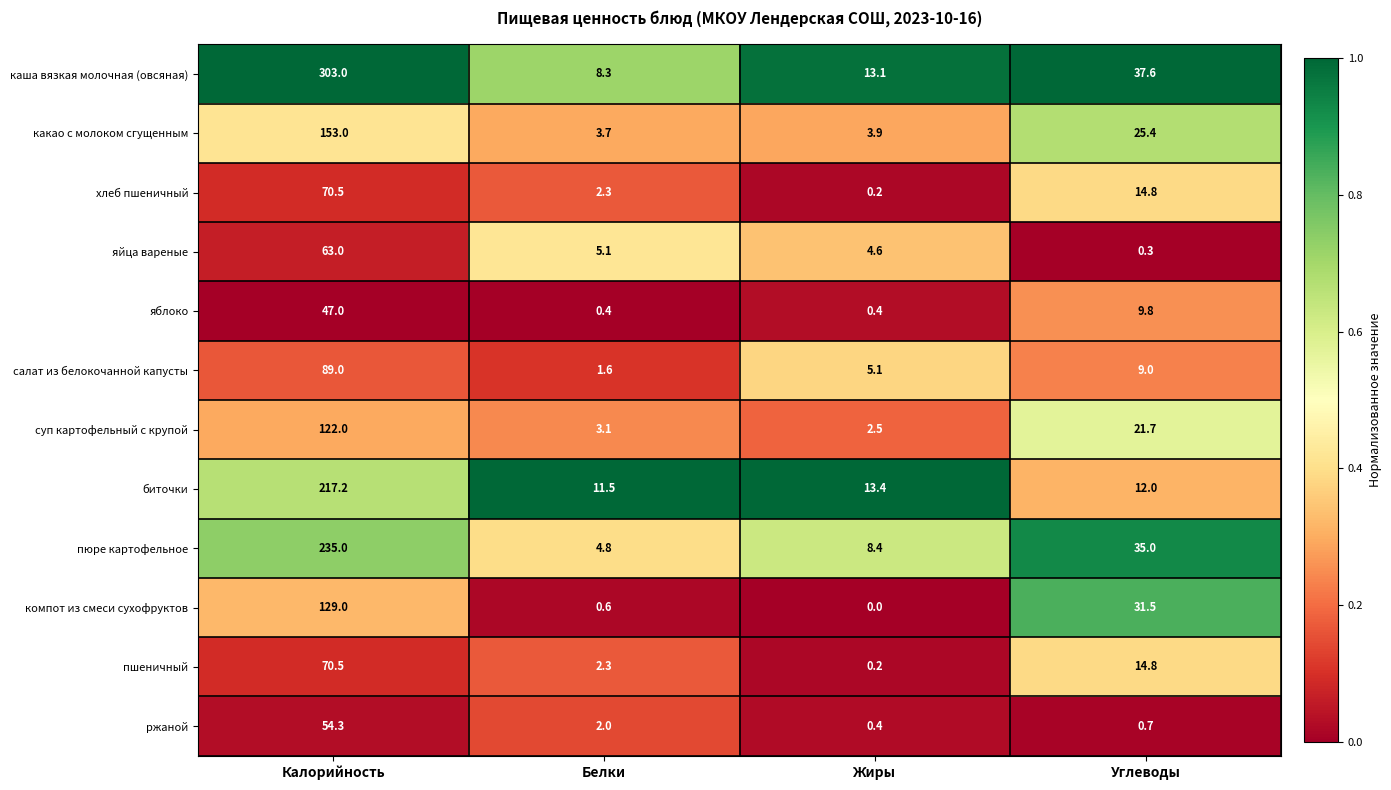

What is the sum of the биточки values at Калорийность and Жиры?

230.6